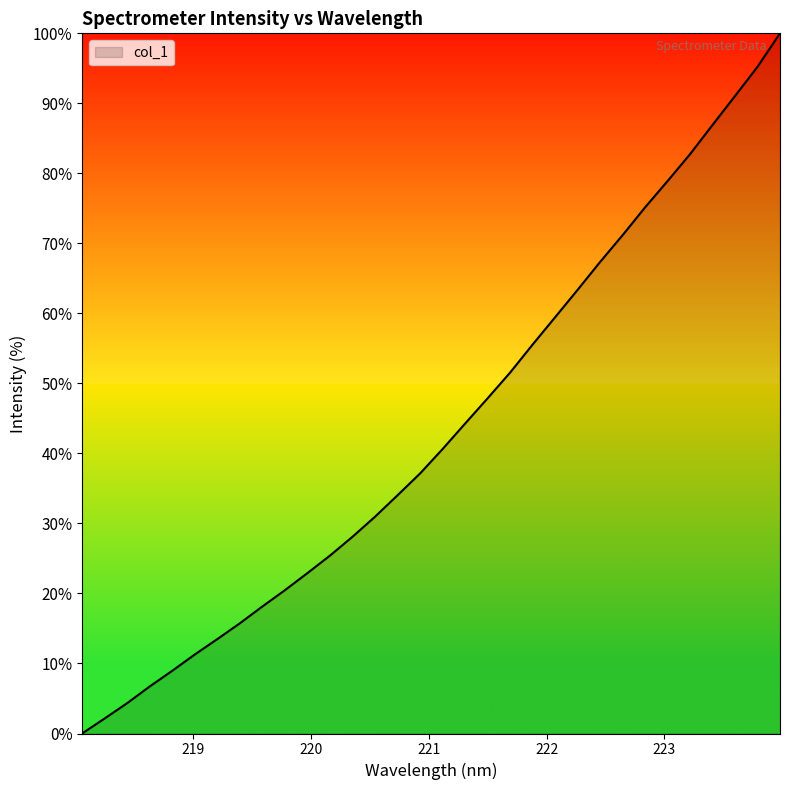

Reading left to right, list all the values displayed in this chart.

0.0	2.1	4.3	6.7	9.0	11.3	13.5	15.7	18.1	20.5	22.9	25.4	28.1	31.0	34.0	37.1	40.6	44.3	47.9	51.5	55.5	59.4	63.4	67.3	71.2	75.1	78.9	82.7	86.9	91.1	95.2	100.0